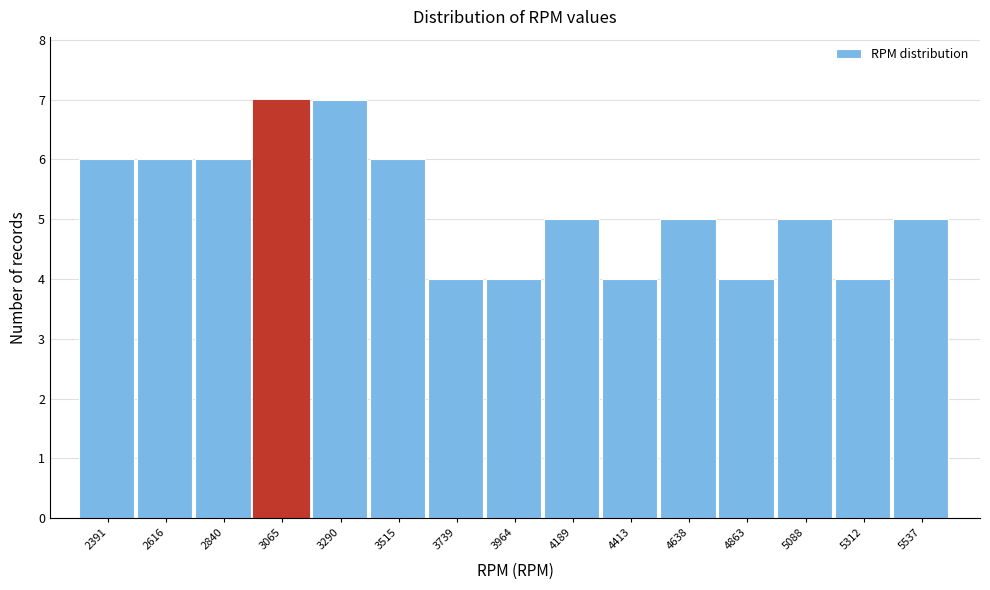

Reading left to right, transcribe this chart: for each bar, give the range it covers on the x-axis and its height. Neither the bar edges nor the heights are printed on the chart, so give them approximately, as read against the axes.

2300 to 2500: 6
2500 to 2750: 6
2750 to 2950: 6
2950 to 3200: 7
3200 to 3400: 7
3400 to 3650: 6
3650 to 3850: 4
3850 to 4100: 4
4100 to 4300: 5
4300 to 4550: 4
4550 to 4750: 5
4750 to 5000: 4
5000 to 5200: 5
5200 to 5450: 4
5450 to 5650: 5